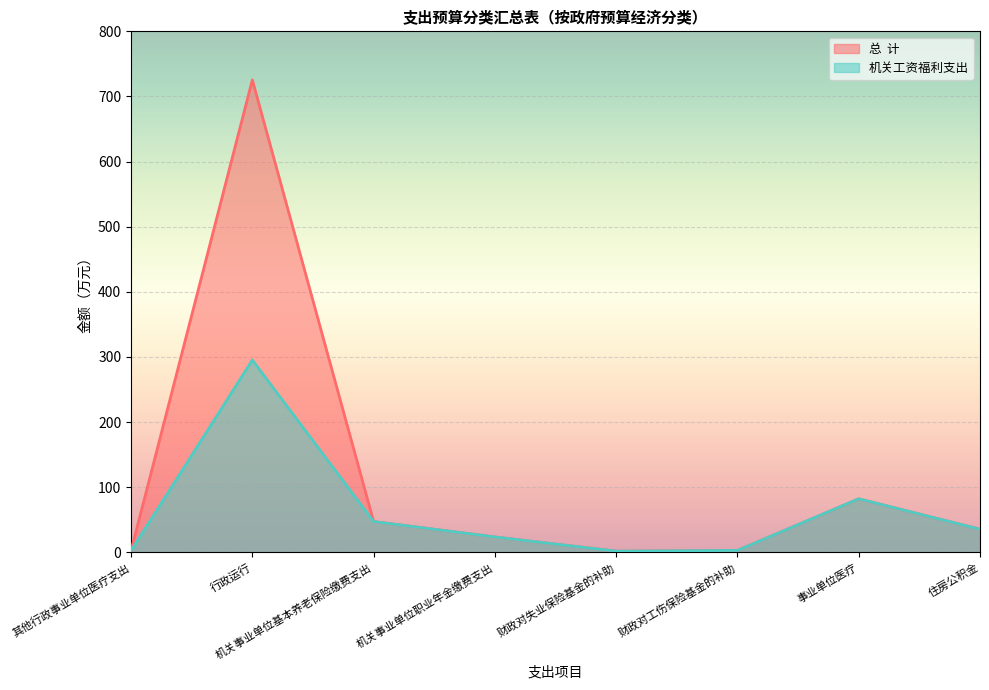

Rank the series by their maximum value, from highest to lowest.

总  计, 机关工资福利支出